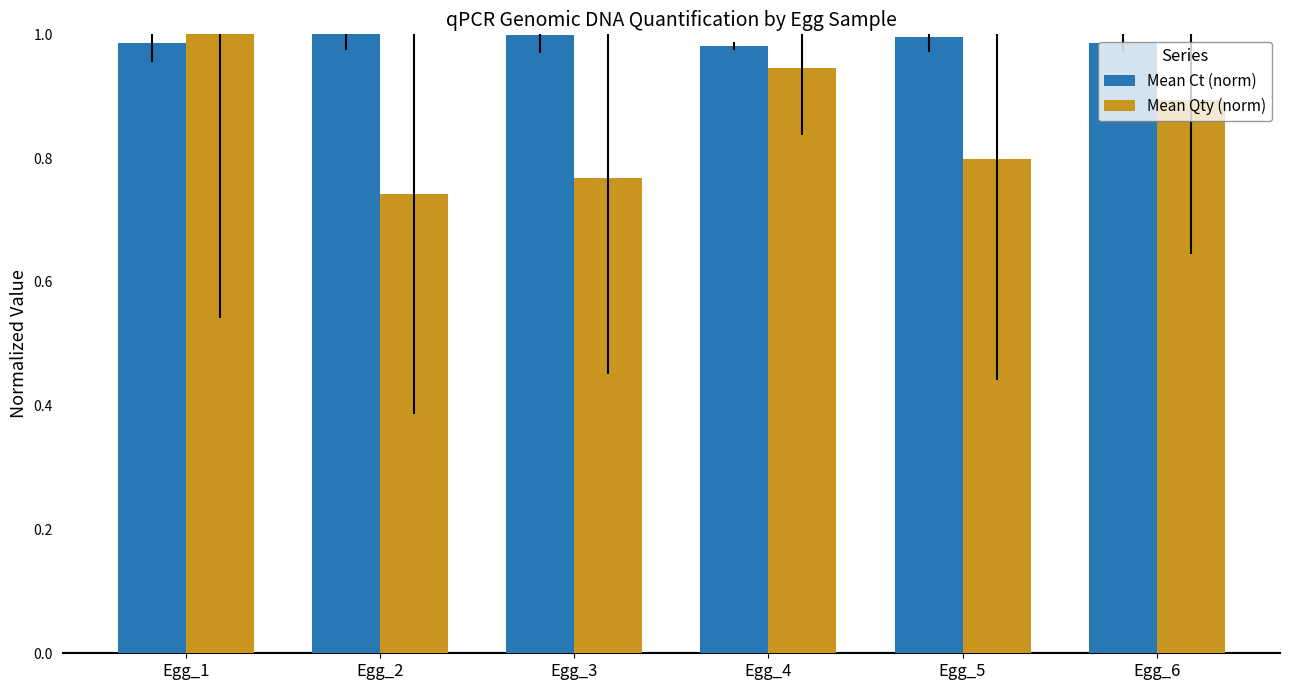

Which series has the largest total across all categories?

Mean Ct (norm)